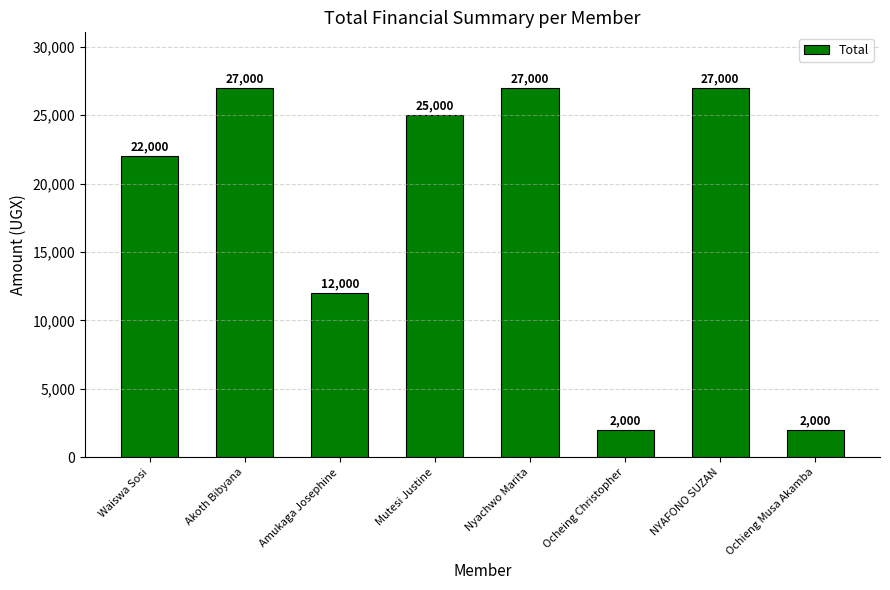

What is the label of the 7th bar from the right?

Akoth Bibyana